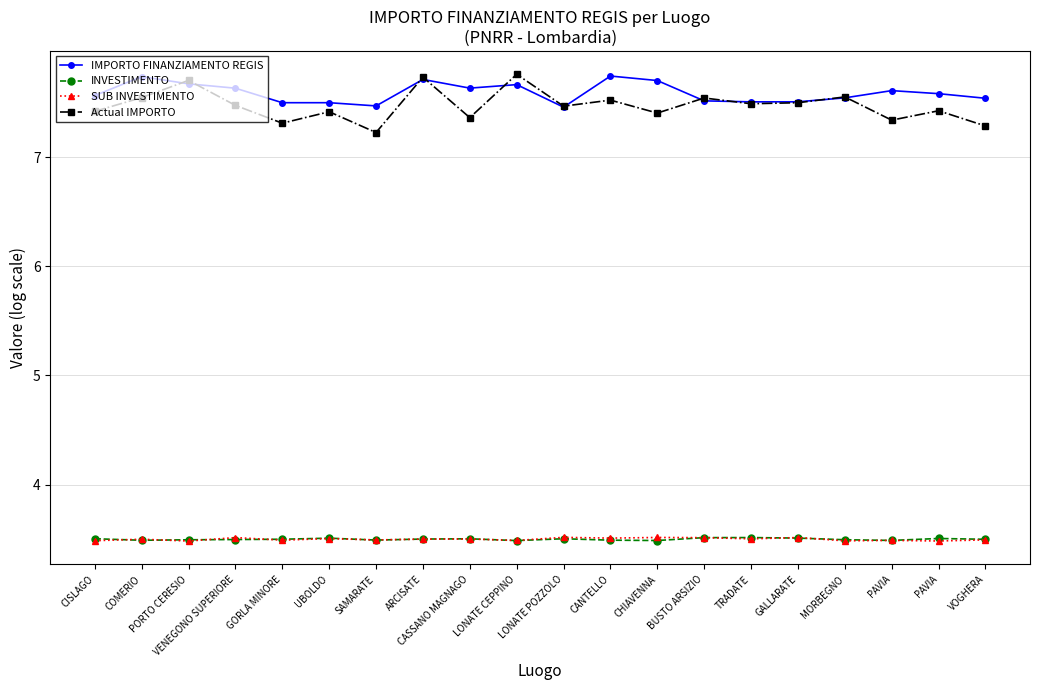

True or false: Actual IMPORTO and SUB INVESTIMENTO intersect in this chart.

False